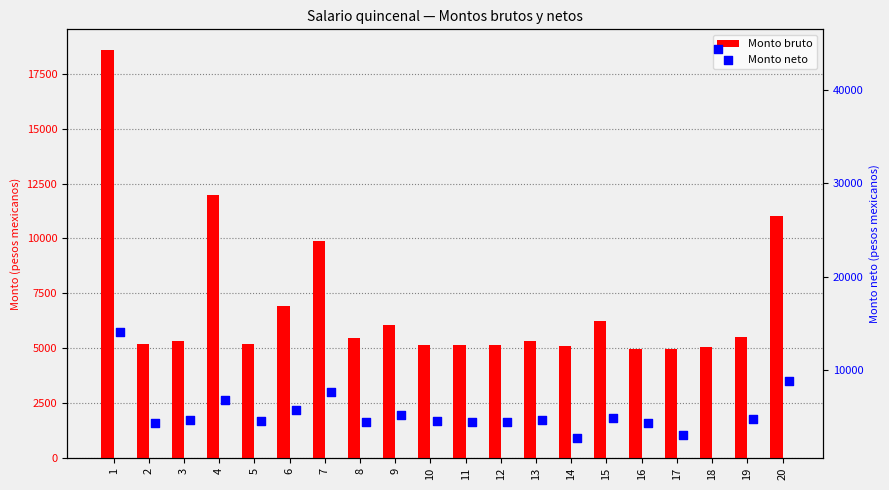

Which series has the widest spread of Y values?

Monto neto